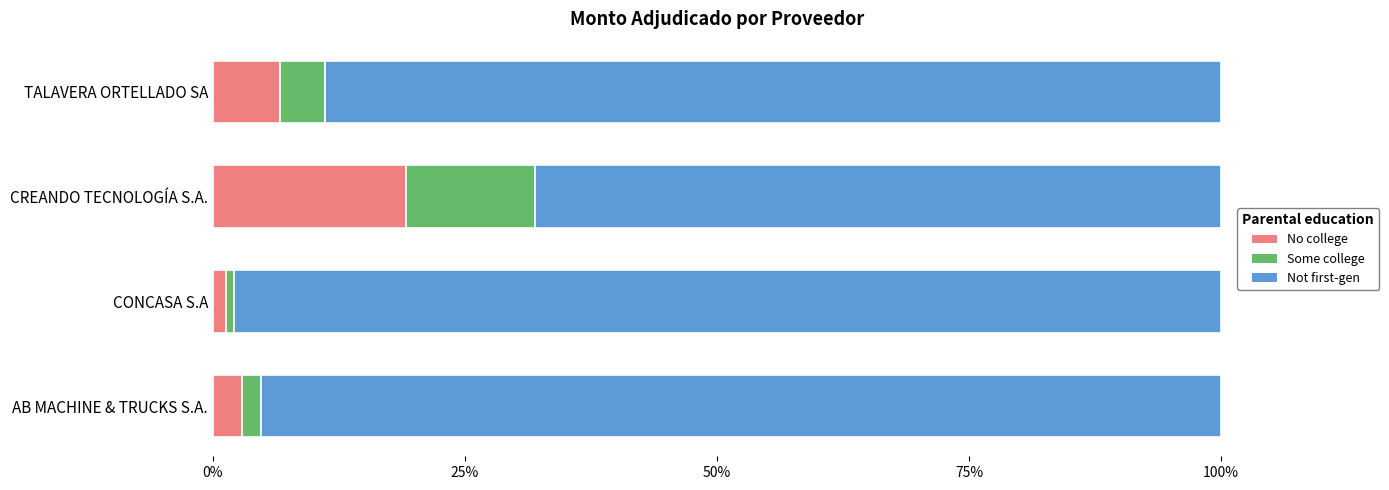

What is the difference between the maximum and second lowest values in the No college series?

16.3